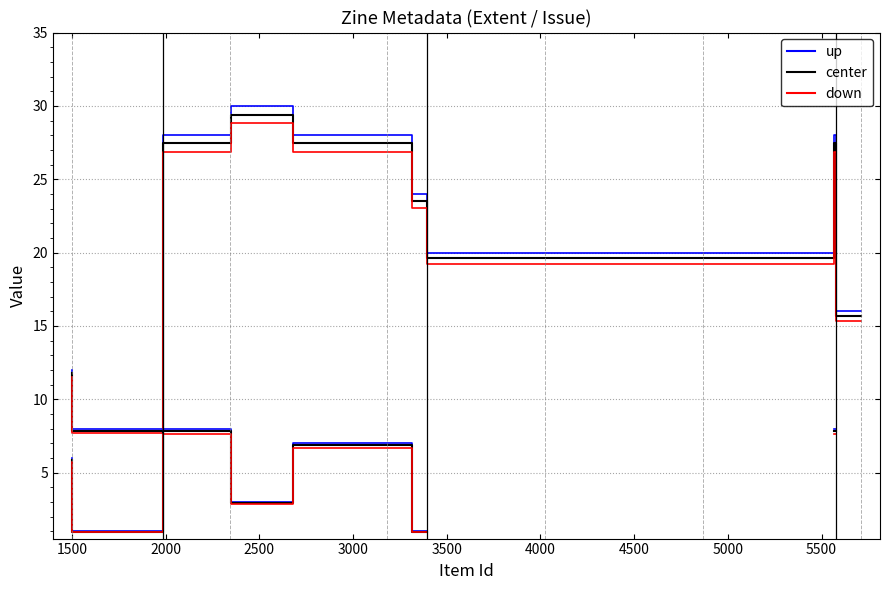

Which series has the largest range (max minus min)?

up